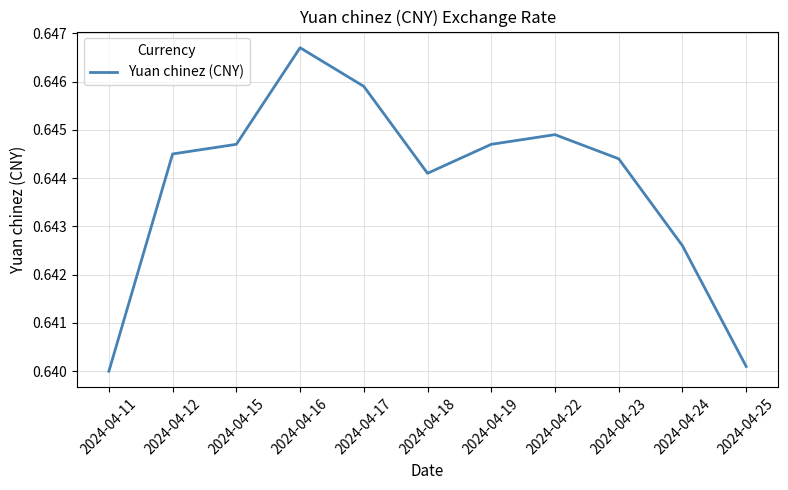

Which category has the highest value across all series?

2024-04-16